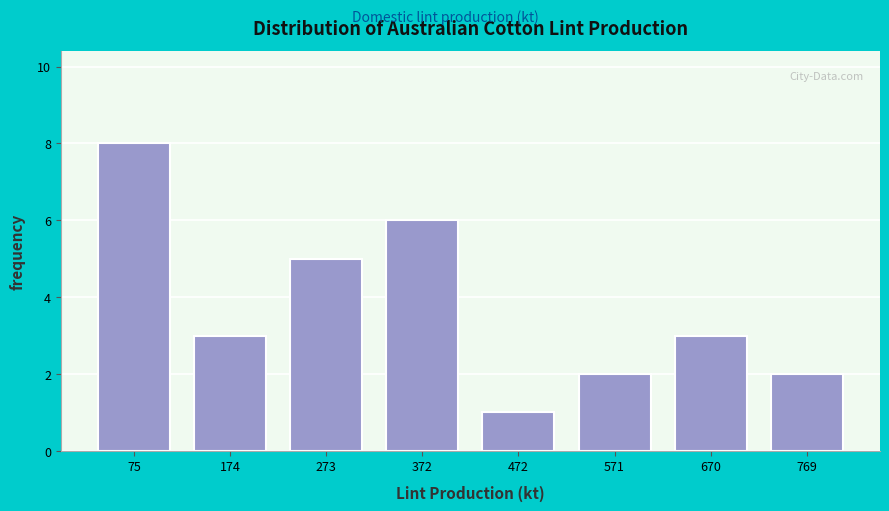

Reading left to right, transcribe this chart: for each bar, give the range it covers on the x-axis and its height. Neither the bar edges nor the heights are printed on the chart, so give them approximately, as read against the axes.

30 to 120: 8
120 to 220: 3
220 to 320: 5
320 to 420: 6
420 to 520: 1
520 to 620: 2
620 to 720: 3
720 to 820: 2